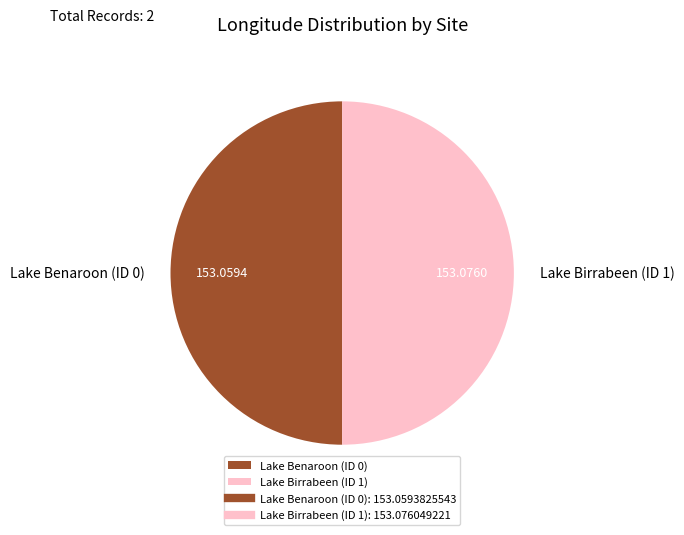

What is the ratio of the value at Lake Birrabeen (ID 1) to the value at Lake Benaroon (ID 0)?

1.0